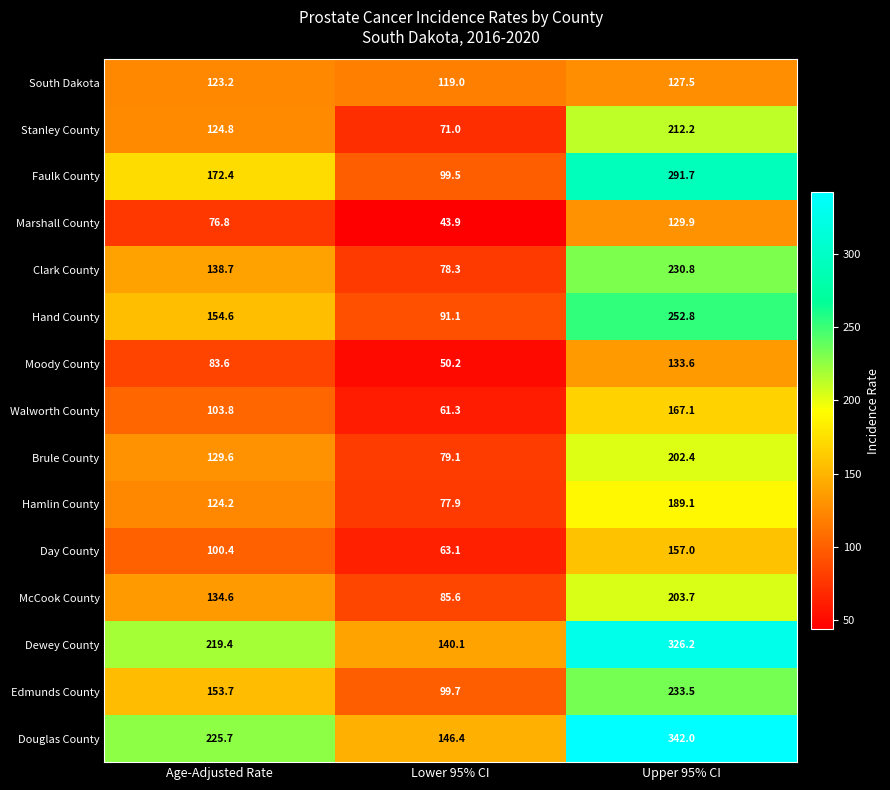

At which label does Stanley County first exceed 124?

Age-Adjusted Rate